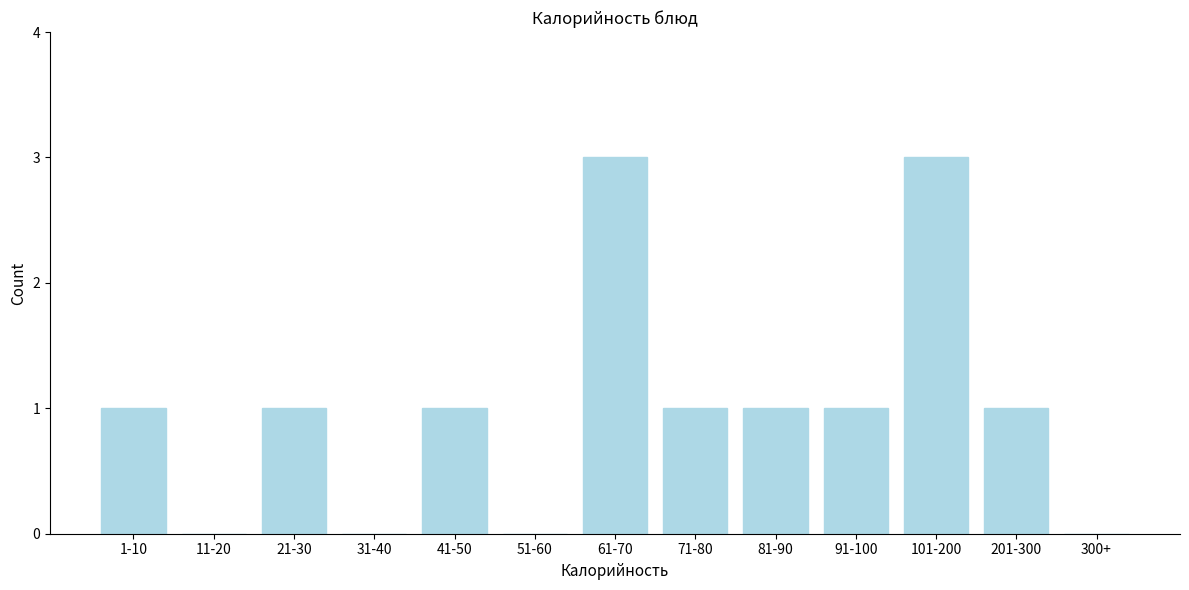

Reading left to right, transcribe all the data shown in this chart.

1-10=1	11-20=0	21-30=1	31-40=0	41-50=1	51-60=0	61-70=3	71-80=1	81-90=1	91-100=1	101-200=3	201-300=1	300+=0